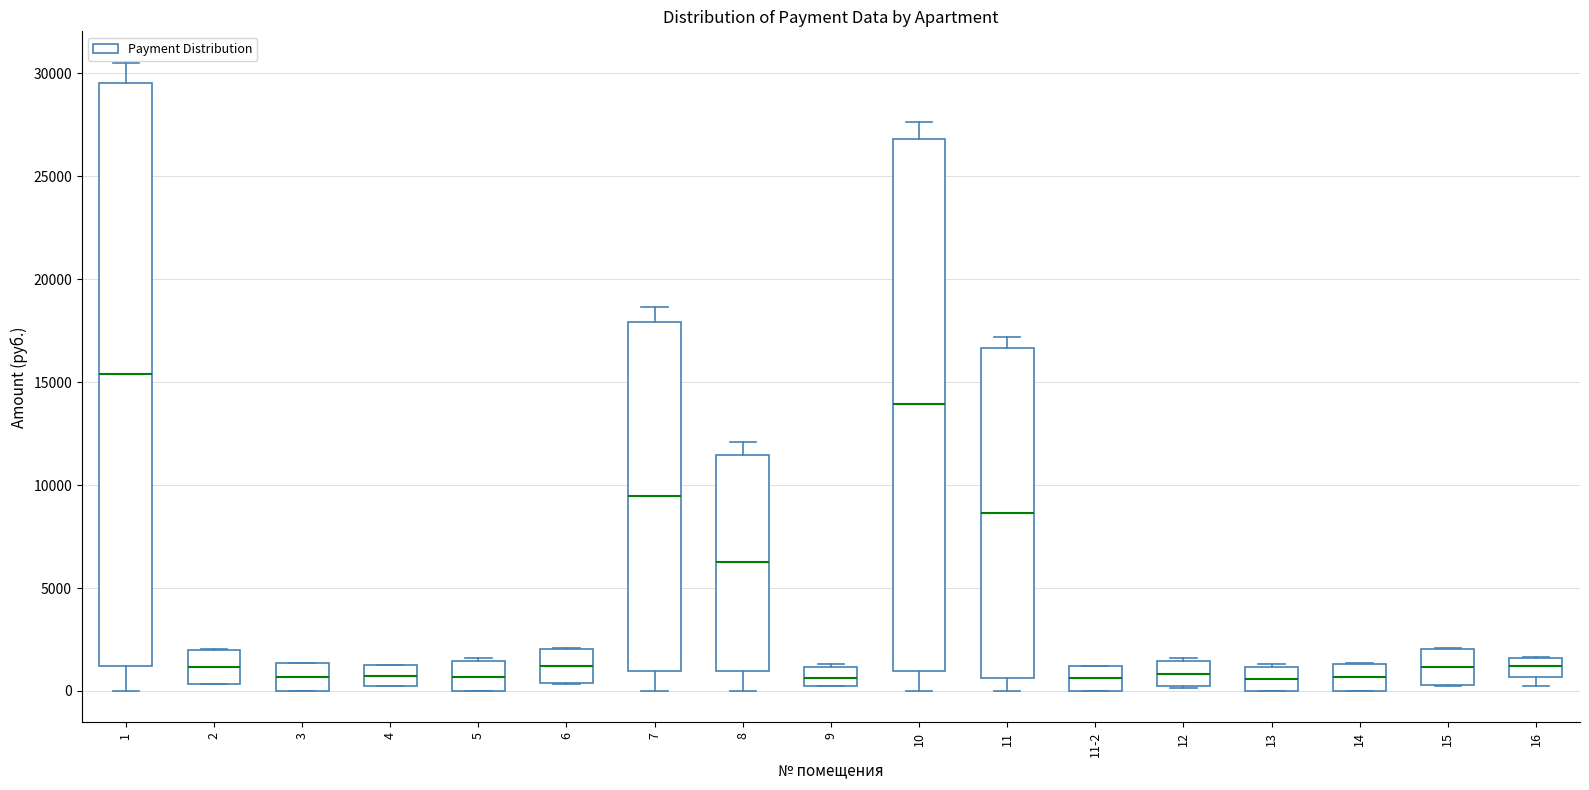

Which box is the tallest, from its lower edge to its upper edge?

1